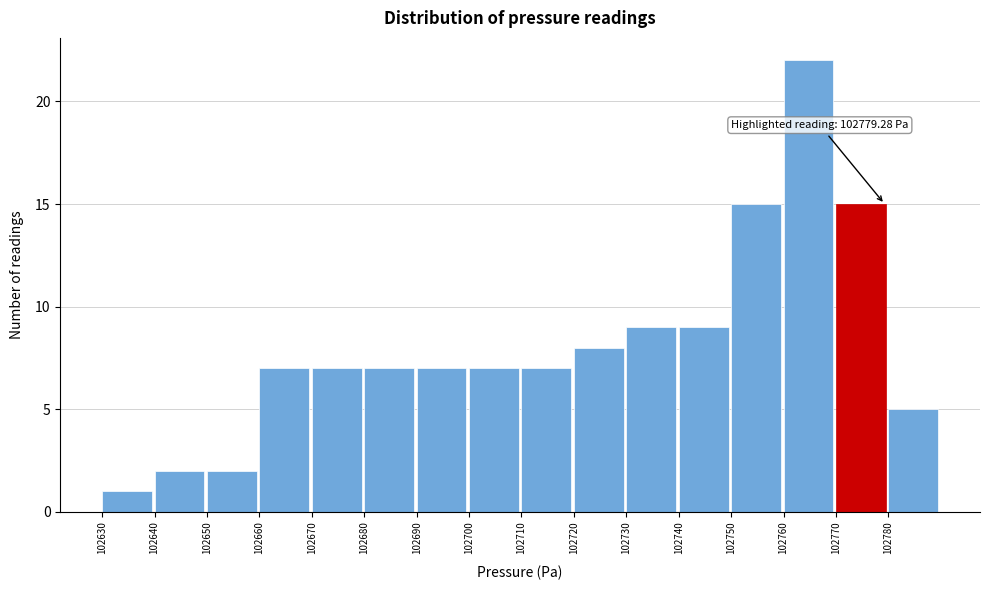

Over which range of the x-axis is the bar tallest?

102760 to 102770